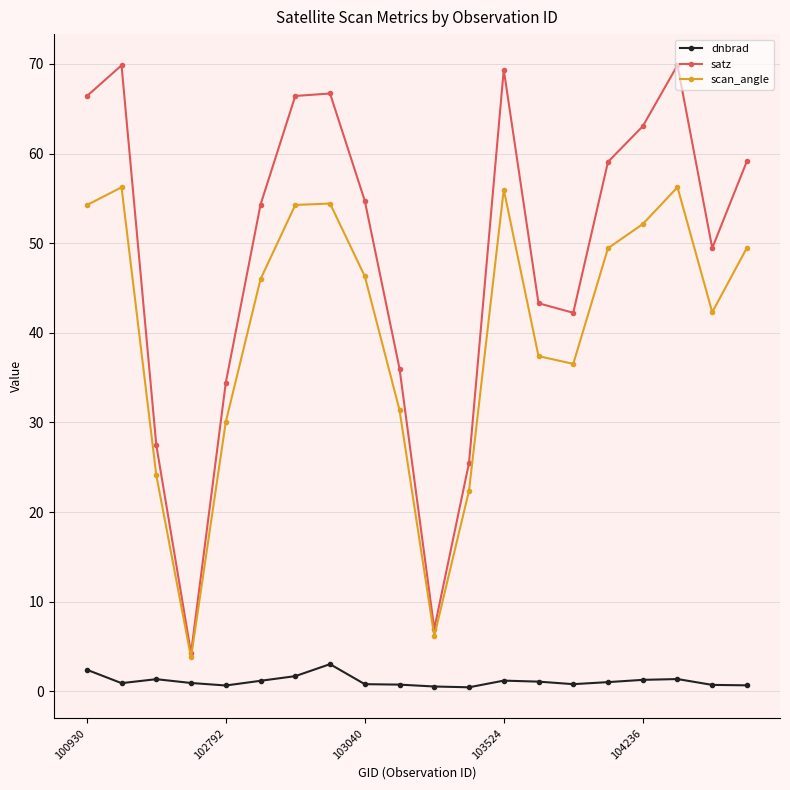

Which series has the largest total across all categories?

satz